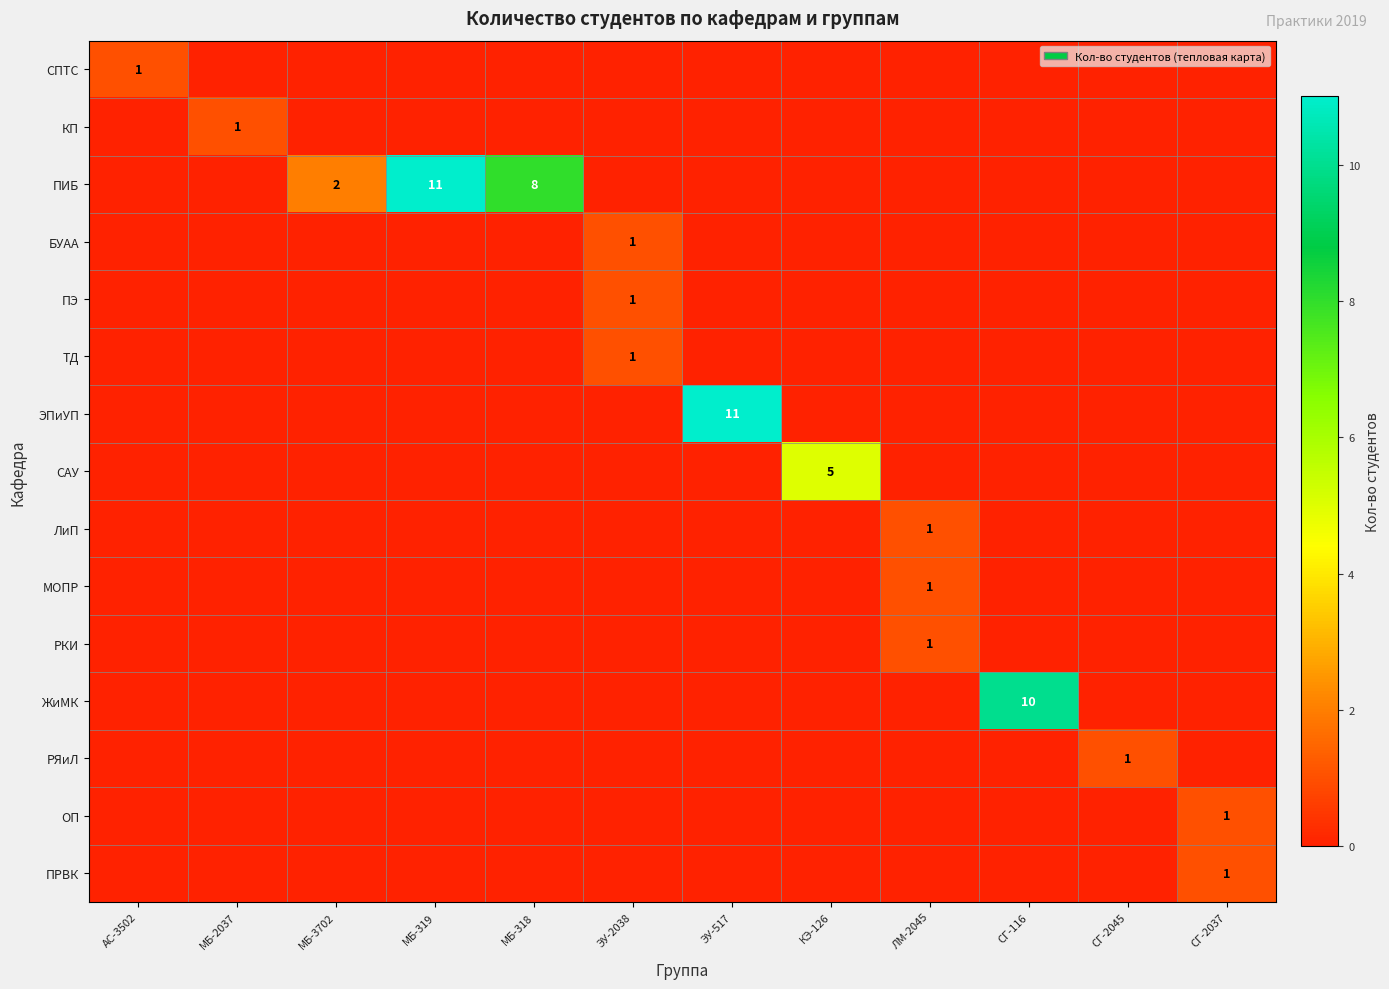

The ПИБ series shows 3 at МБ-319. True or false?

False